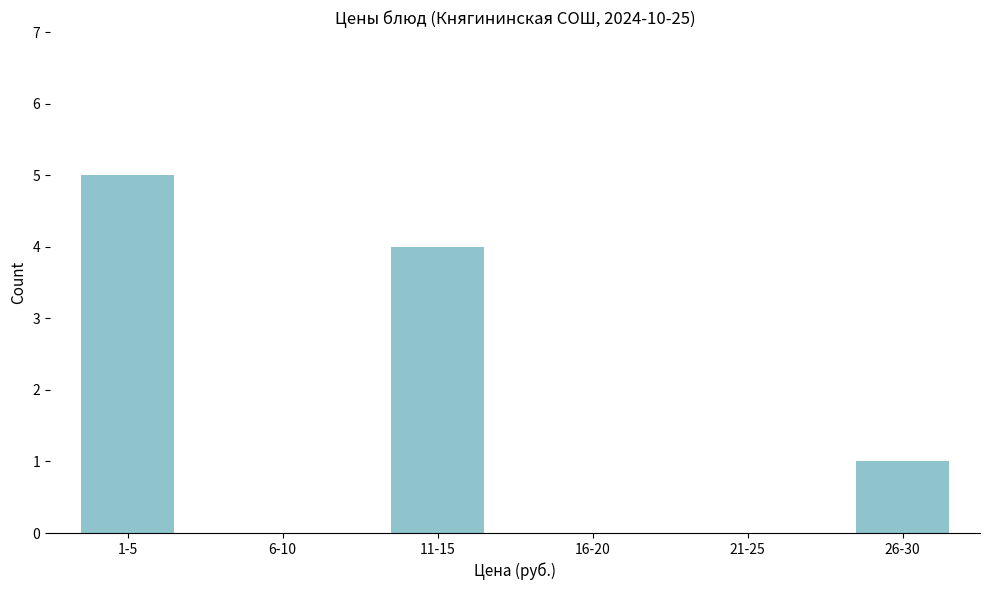

Reading left to right, extract all data points from this chart.

1-5=5	6-10=0	11-15=4	16-20=0	21-25=0	26-30=1